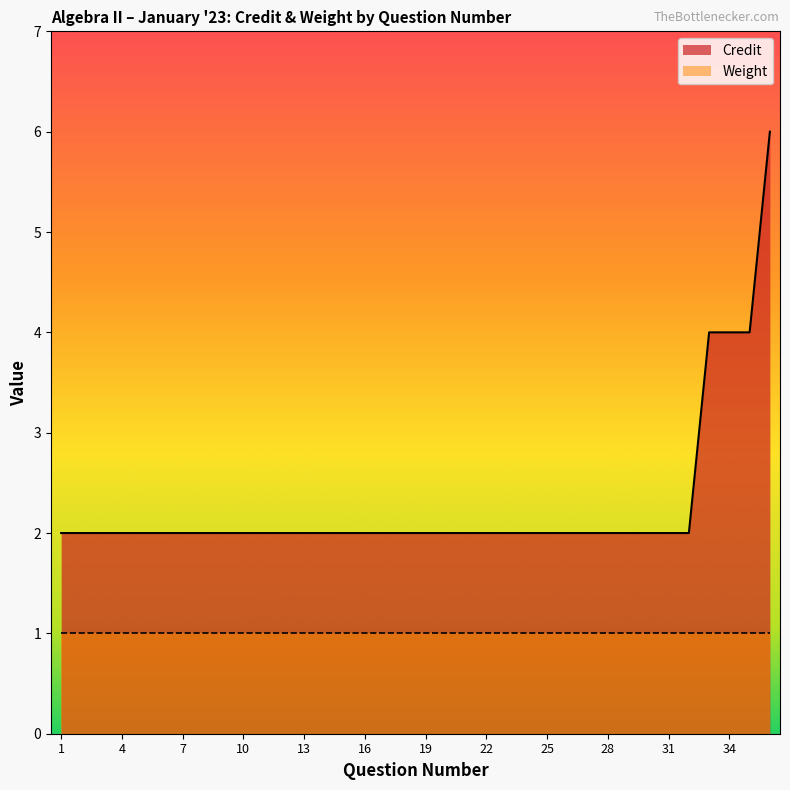

List the labels in order of value, smallest first.

1, 2, 3, 4, 5, 6, 7, 8, 9, 10, 11, 12, 13, 14, 15, 16, 17, 18, 19, 20, 21, 22, 23, 24, 25, 26, 27, 28, 29, 30, 31, 32, 33, 34, 35, 36